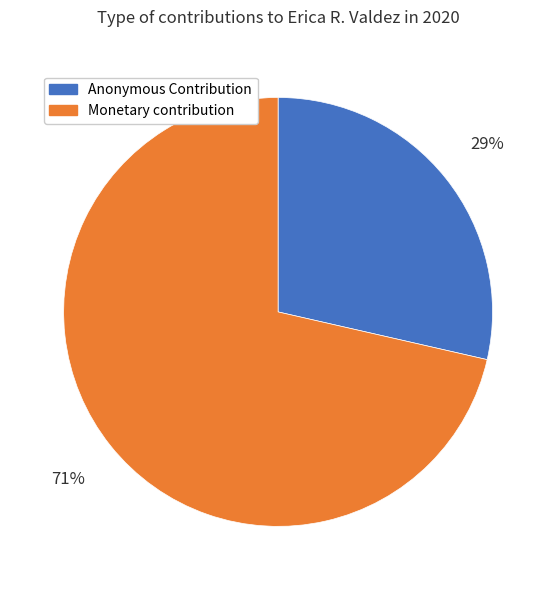

To the nearest percent, what is the combined percentage of Anonymous Contribution and Monetary contribution?

100%